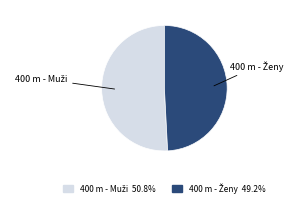

Is there a majority slice in this chart?

Yes